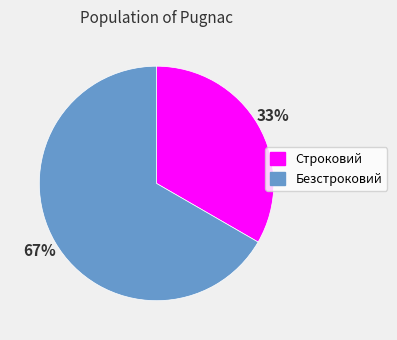

Which slice is the largest?

Безстроковий